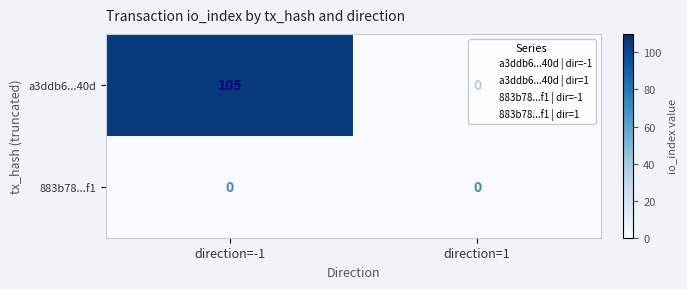

The a3ddb6...40d series shows 26 at direction=-1. True or false?

False